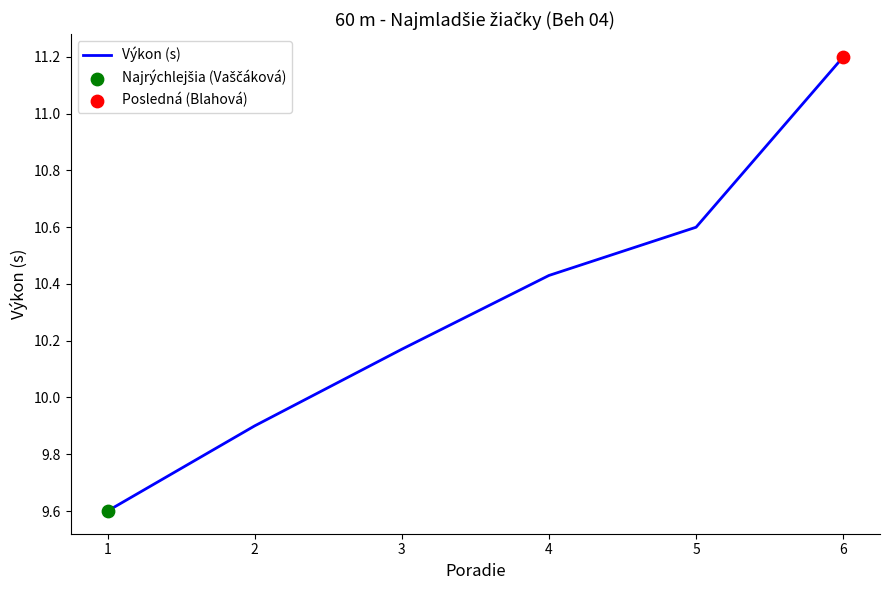

Between 1 and 6, which is larger?

6